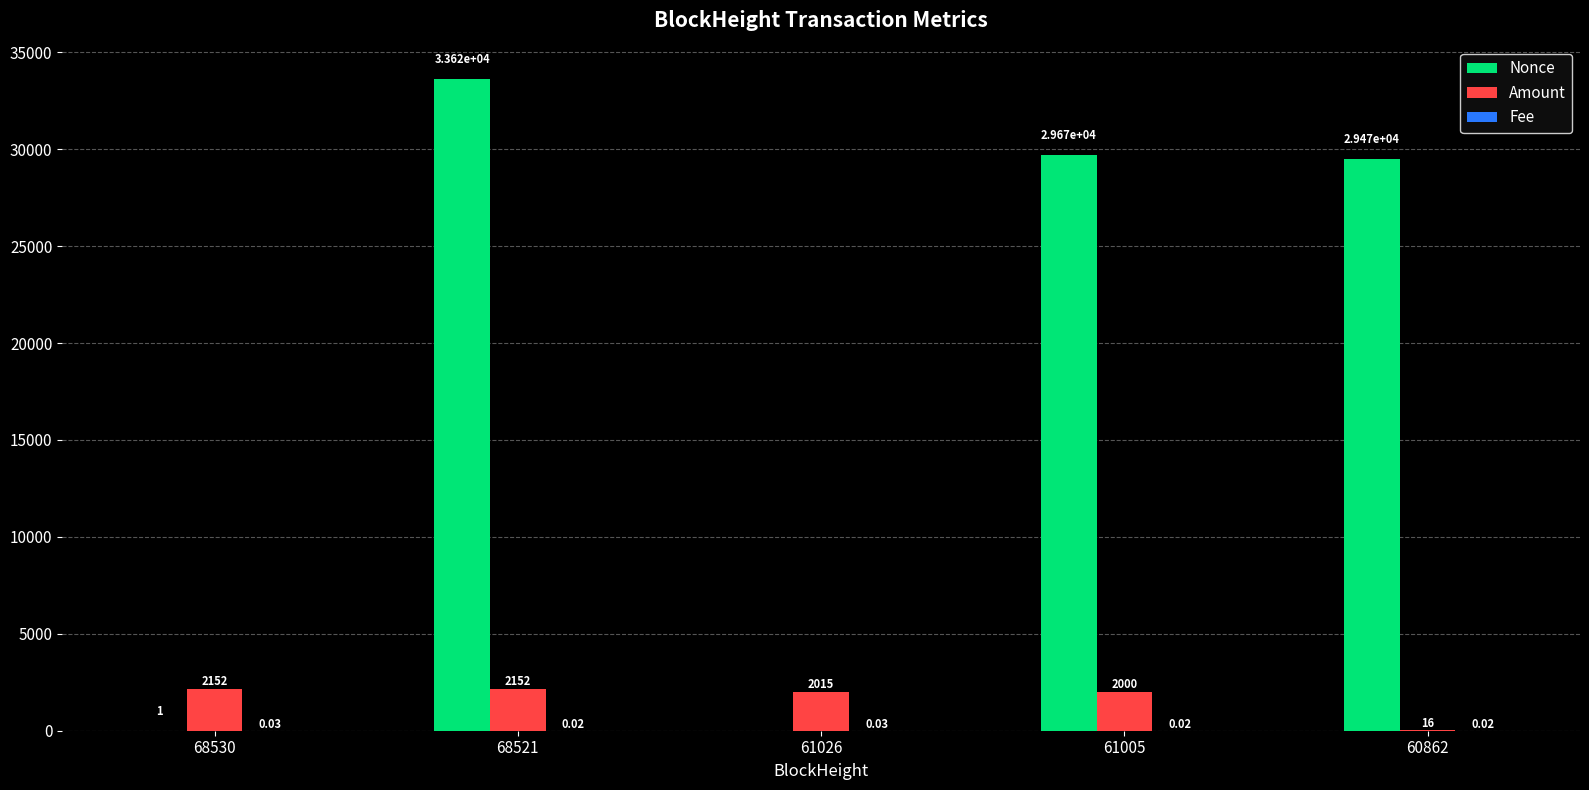

Which series has the largest total across all categories?

Nonce